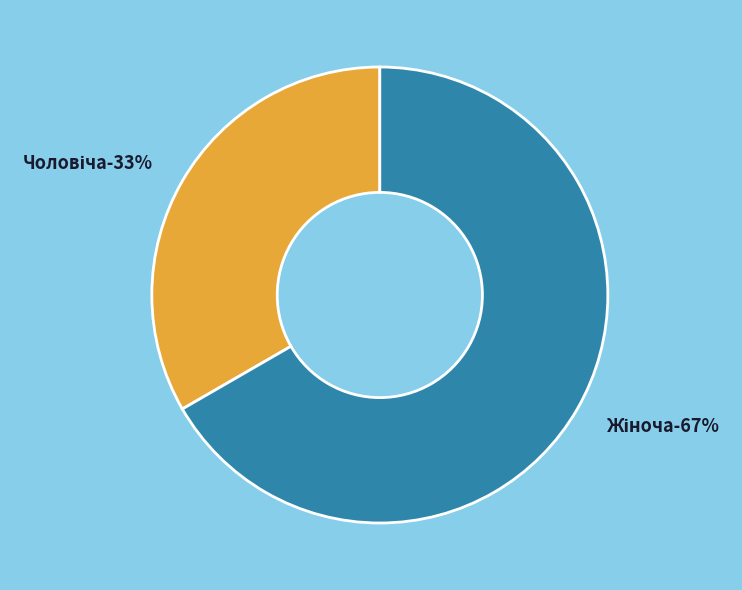

Which category has the smallest portion of the pie?

Чоловіча